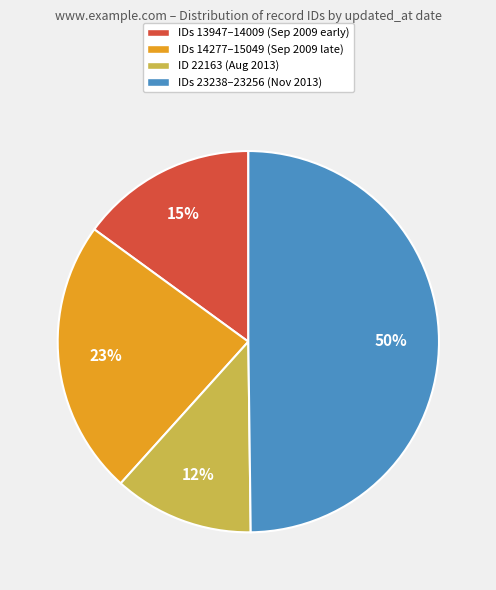

Does ID 22163 (Aug 2013) represent more than half of the total?

No